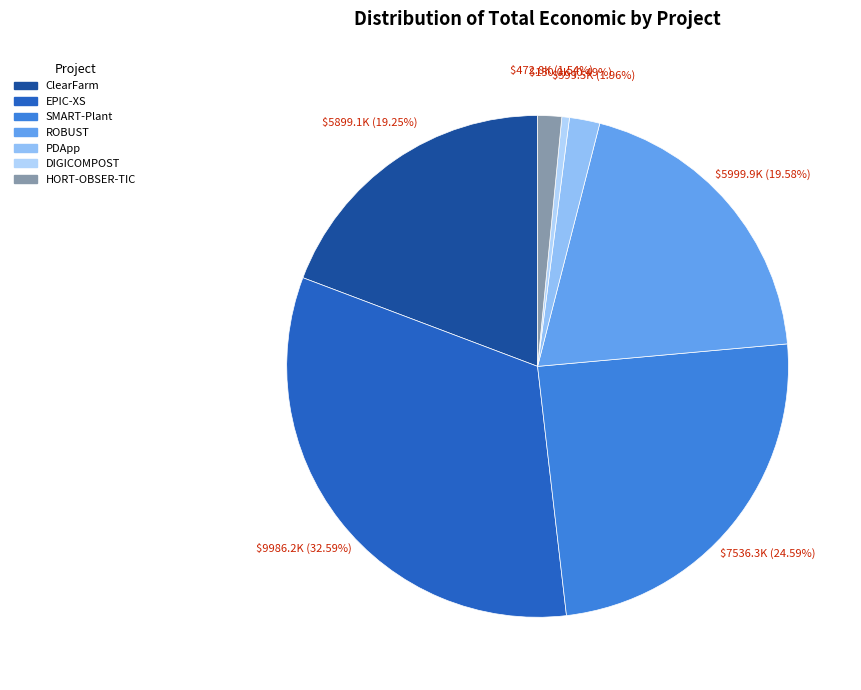

Which has a higher value, DIGICOMPOST or ROBUST?

ROBUST